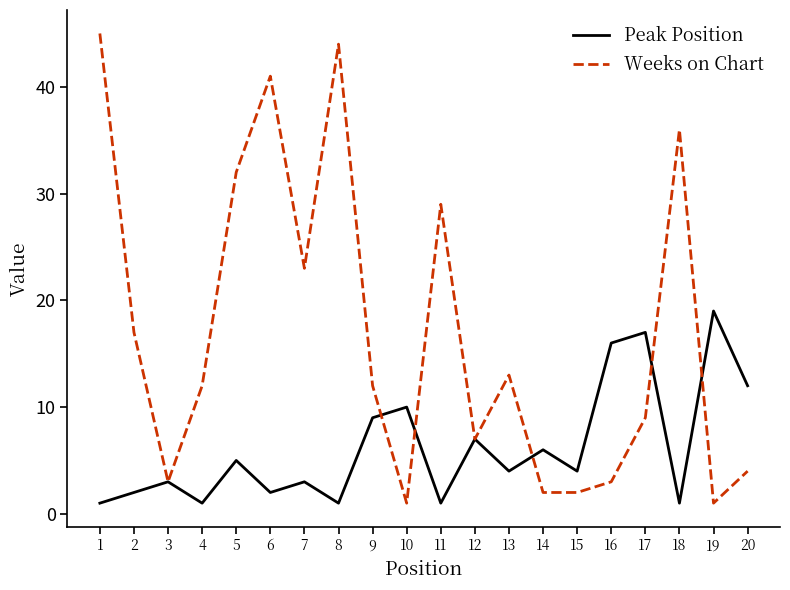

What is the difference between the second highest and minimum values in the Weeks on Chart series?

43